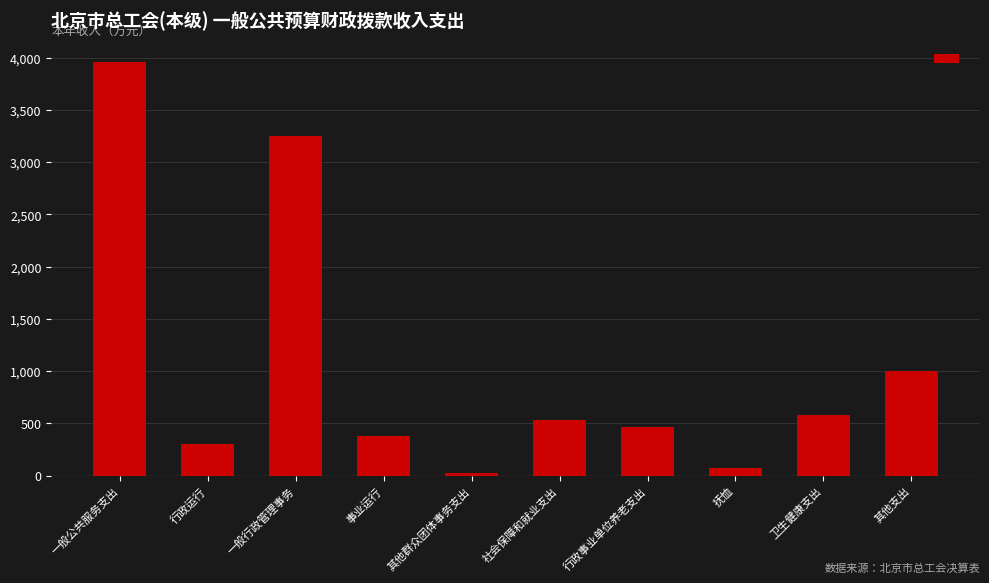

Reading left to right, list all the values displayed in this chart.

3954.1	300.7	3246.6	383.4	23.4	531.4	461.2	70.2	576.3	1003.9